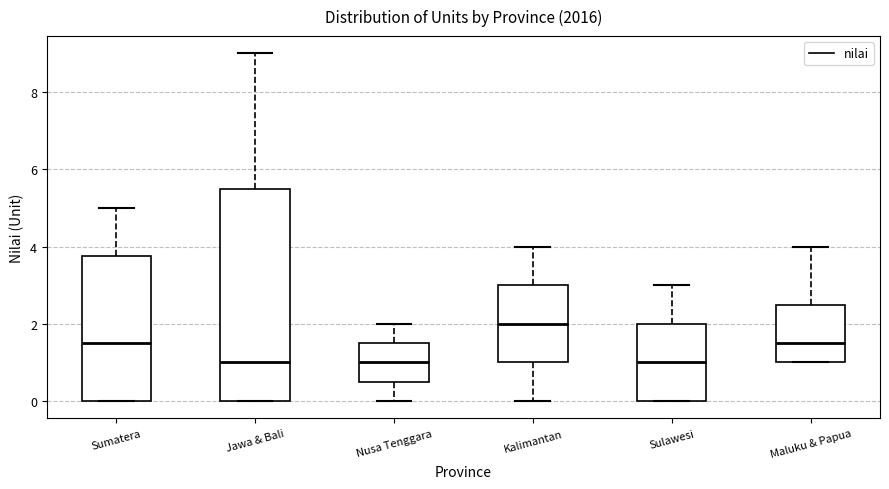

Reading left to right, read every box against the y-axis: the position of its median line, the range the box covers, and the ends of its whiskers. The values are not printed on the chart, so give them approximately, as read against the axis.

Sumatera: median 1.6, box 0.0 to 3.8, whiskers 0.0 to 5.0
Jawa & Bali: median 1.0, box 0.0 to 5.6, whiskers 0.0 to 9.0
Nusa Tenggara: median 1.0, box 0.6 to 1.6, whiskers 0.0 to 2.0
Kalimantan: median 2.0, box 1.0 to 3.0, whiskers 0.0 to 4.0
Sulawesi: median 1.0, box 0.0 to 2.0, whiskers 0.0 to 3.0
Maluku & Papua: median 1.6, box 1.0 to 2.6, whiskers 1.0 to 4.0